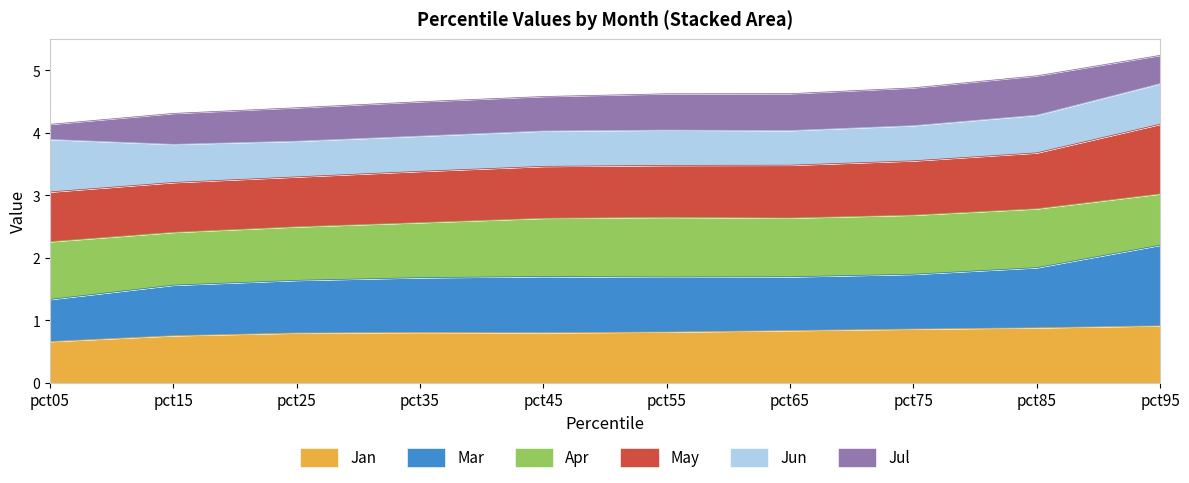

What is the total value across all series at pct55?

4.6